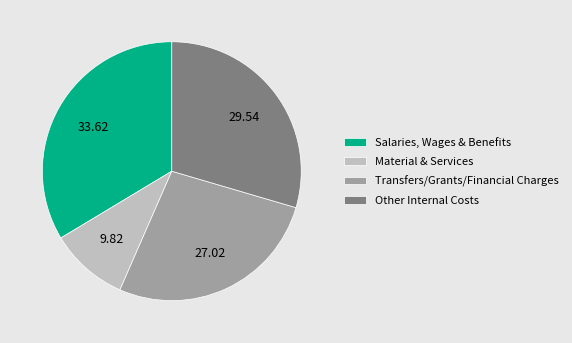

What is the ratio of the value at Material & Services to the value at Other Internal Costs?

0.3